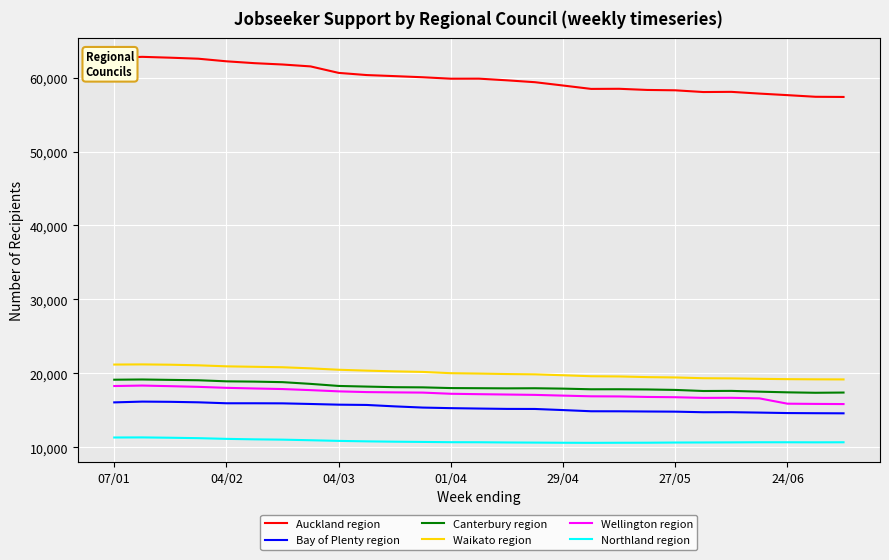

True or false: Auckland region and Bay of Plenty region intersect in this chart.

False